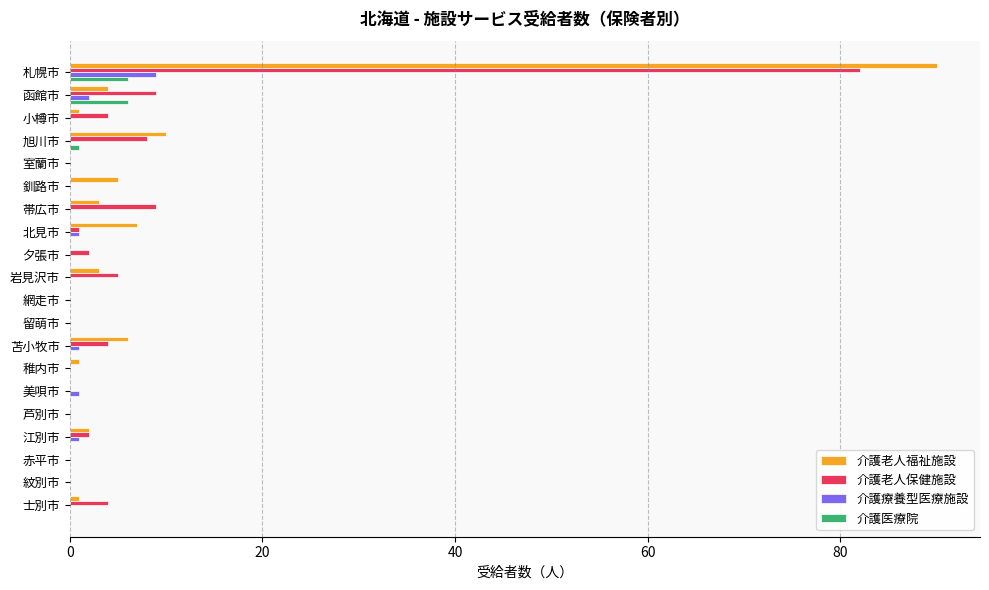

What is the highest value of the 介護医療院 series?

6